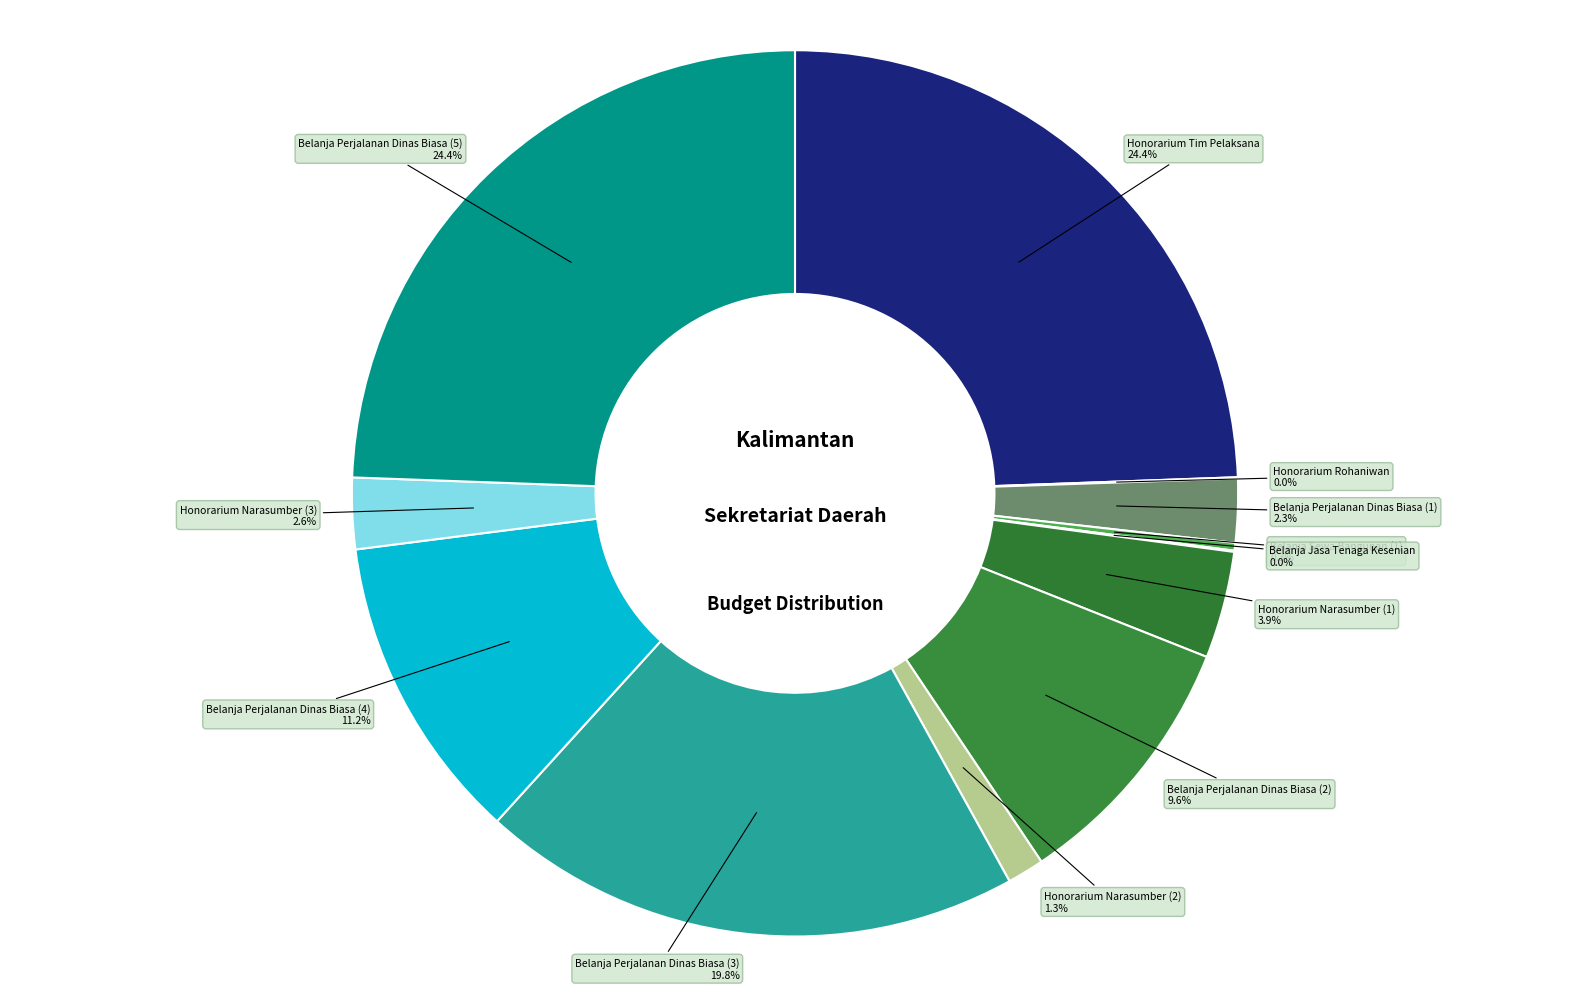

Which slice is the largest?

Belanja Perjalanan Dinas Biasa (5)